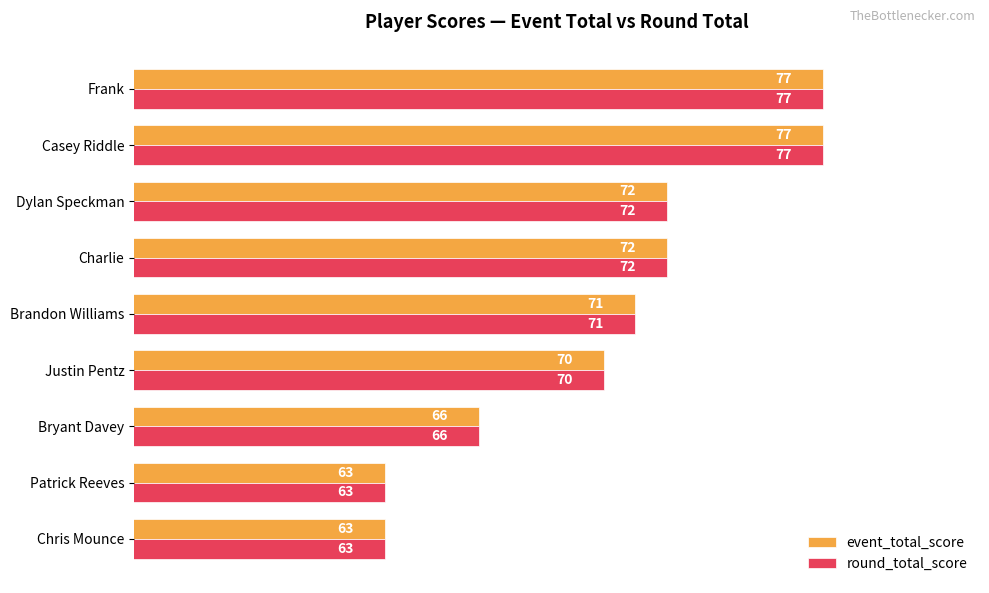

Read the event_total_score value at Chris Mounce, to the nearest 10.

60